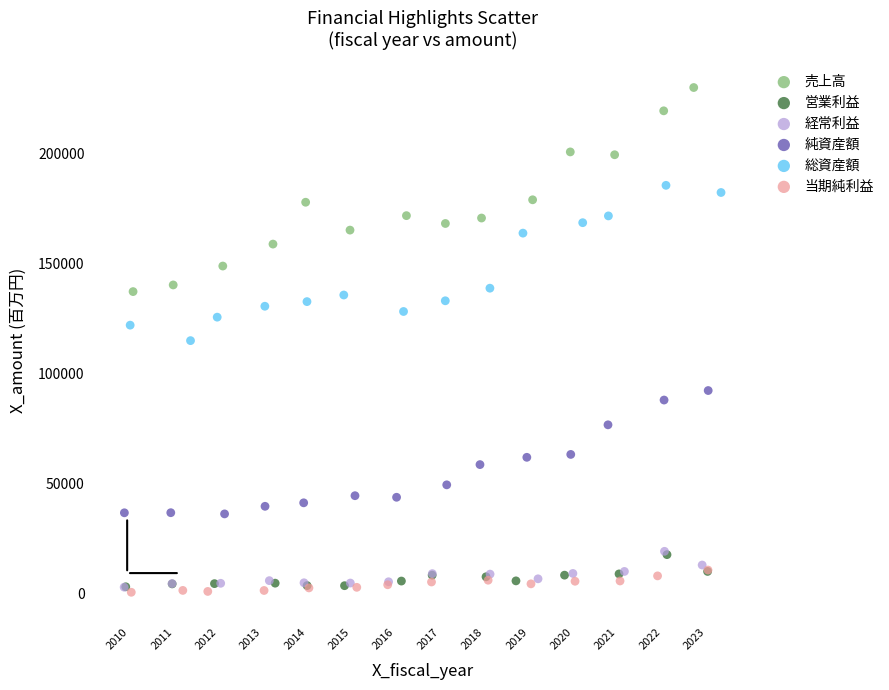

Which series contains the highest Y value?

売上高